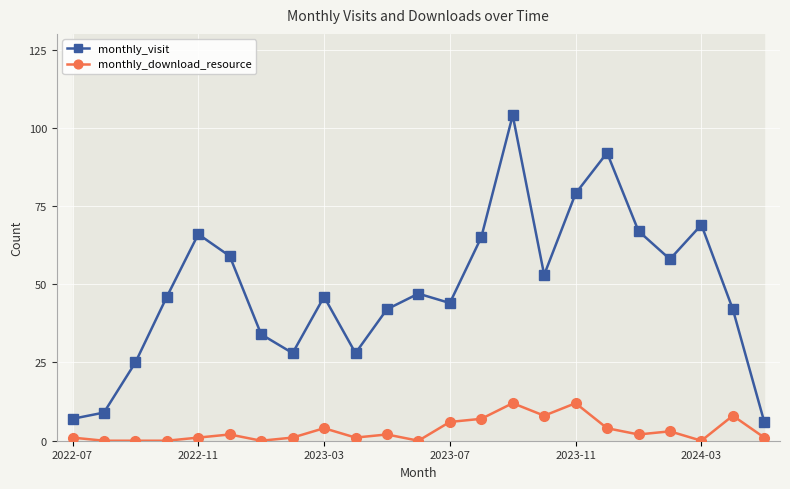

Between 10 and 22, which series saw the biggest shift?

monthly_visit